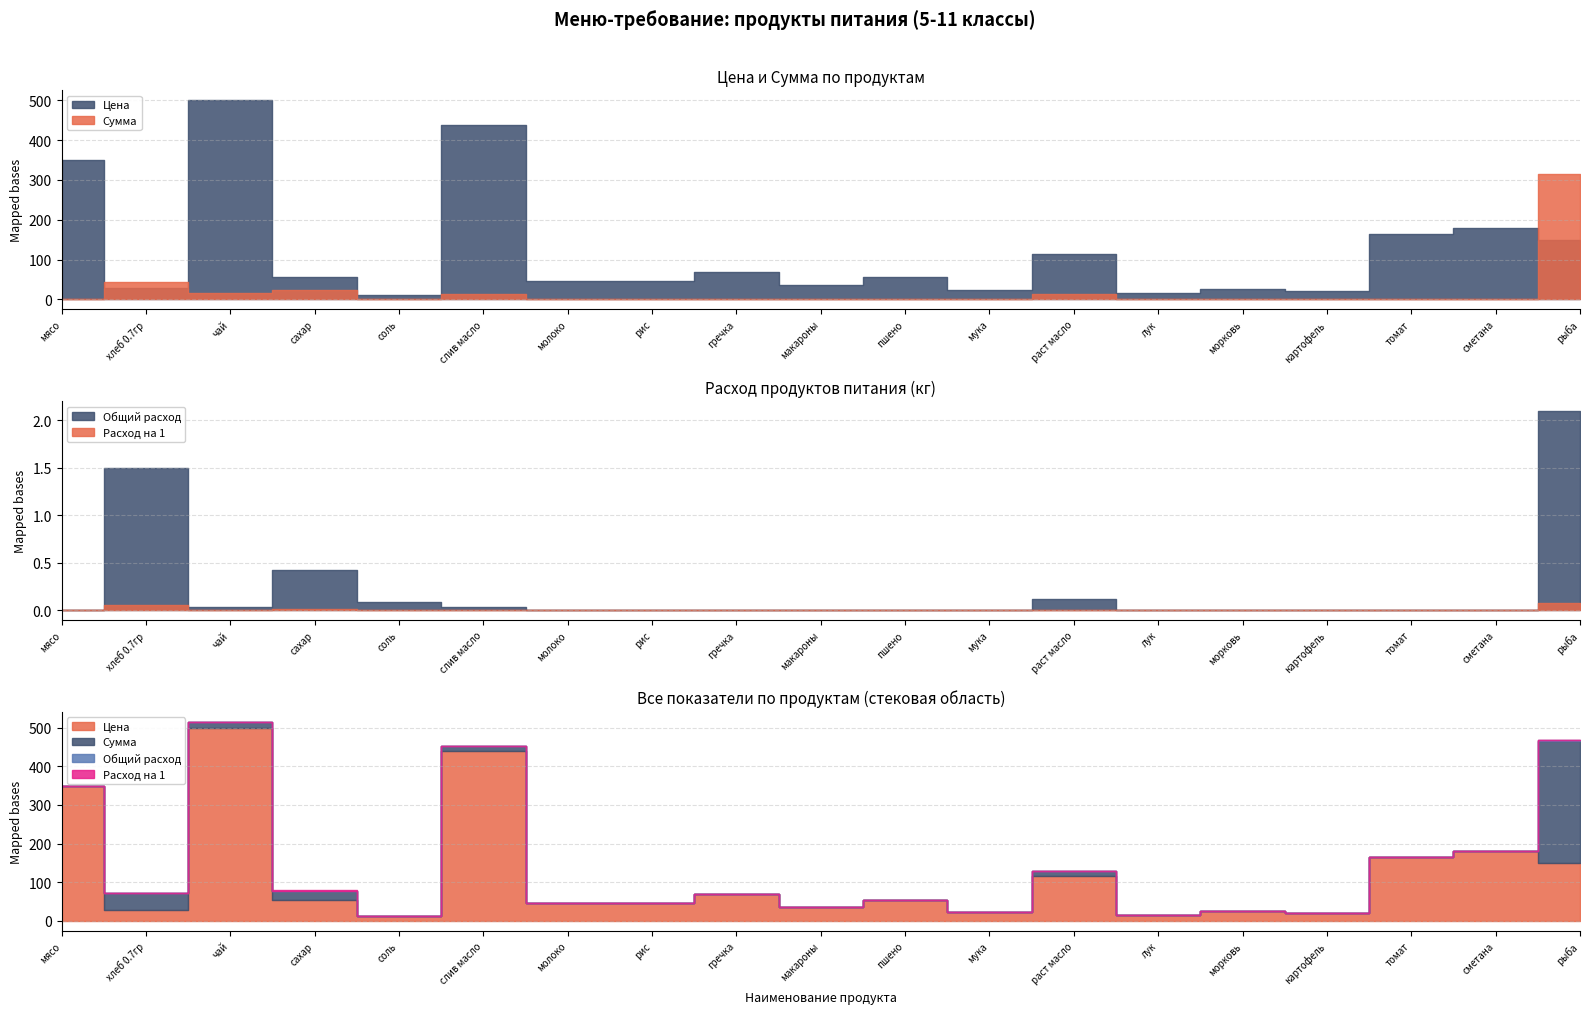

Which series has the largest range (max minus min)?

Цена